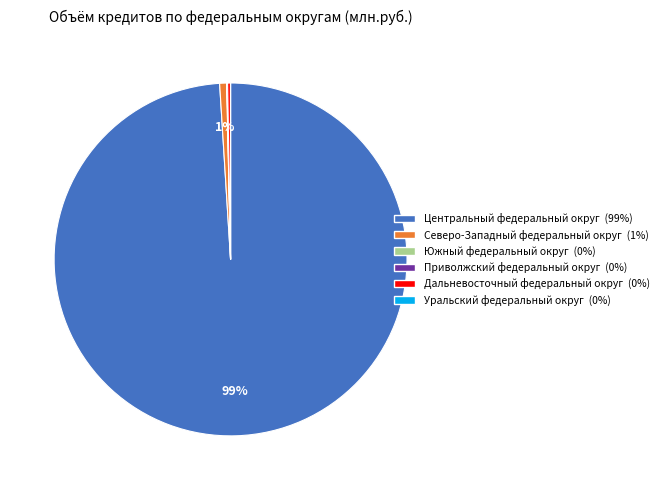

Is there a majority slice in this chart?

Yes